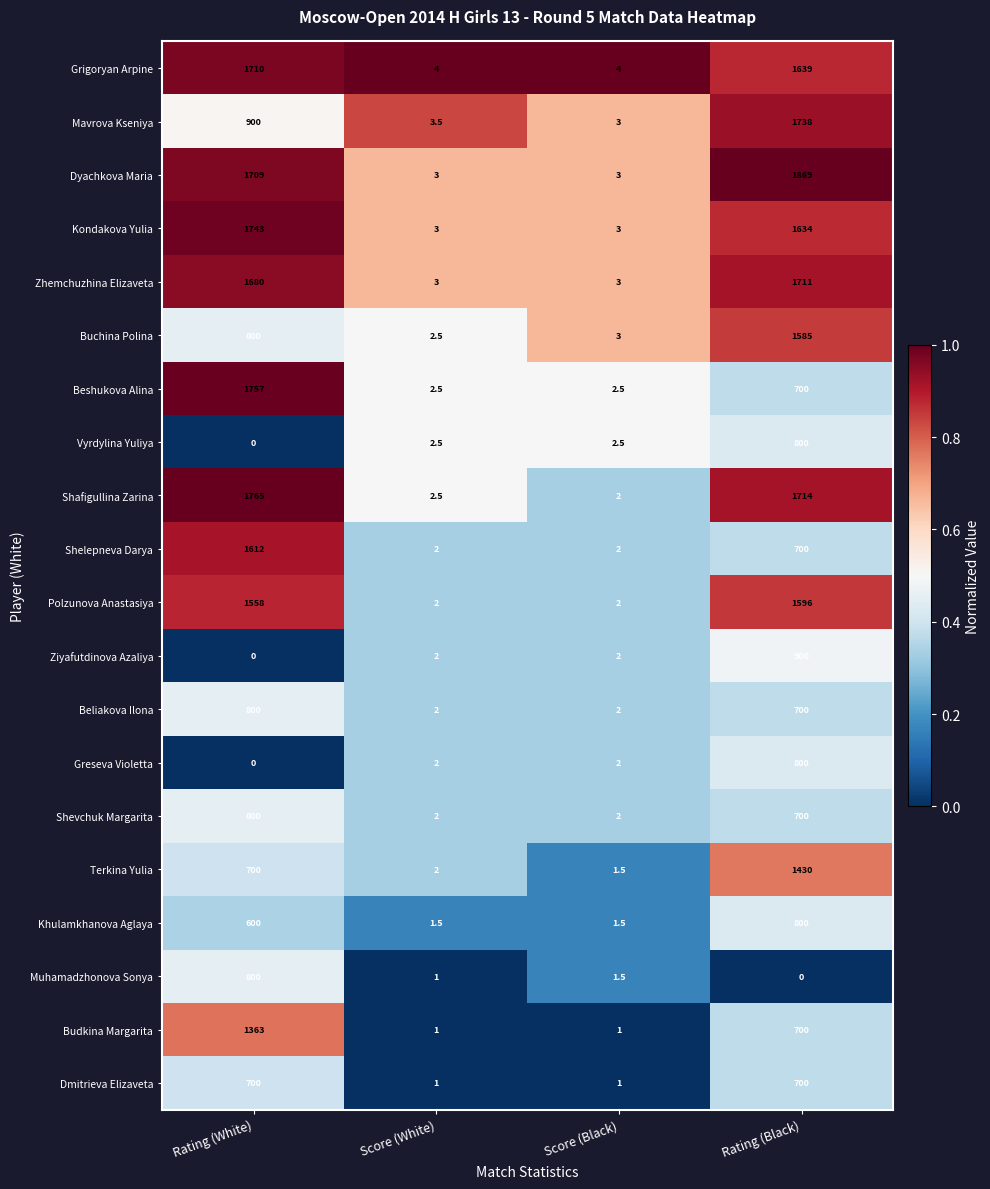

True or false: Shevchuk Margarita has a value of 800.0 at Rating (White).

True